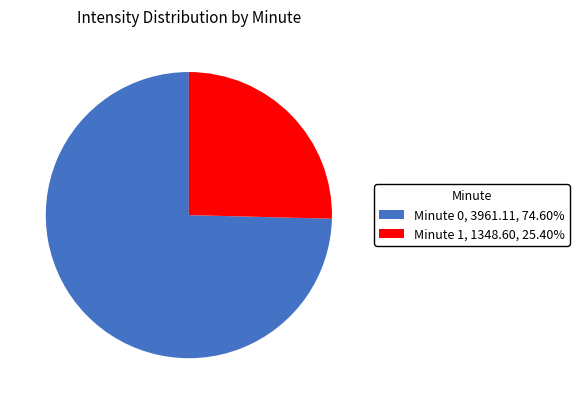

How many slices are in this pie chart?

2